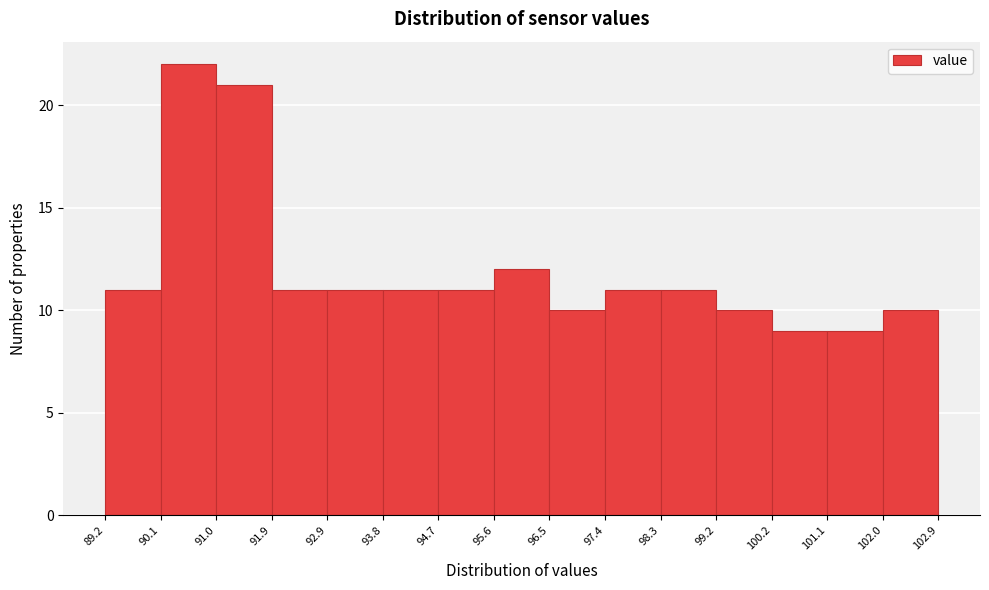

Reading left to right, transcribe this chart: for each bar, give the range it covers on the x-axis and its height. The values are not printed on the chart, so give them approximately, as read against the axis.

89.2 to 90.1: 11
90.1 to 91.0: 22
91.0 to 91.9: 21
91.9 to 92.9: 11
92.9 to 93.8: 11
93.8 to 94.7: 11
94.7 to 95.6: 11
95.6 to 96.5: 12
96.5 to 97.4: 10
97.4 to 98.3: 11
98.3 to 99.2: 11
99.2 to 100.2: 10
100.2 to 101.1: 9
101.1 to 102.0: 9
102.0 to 102.9: 10